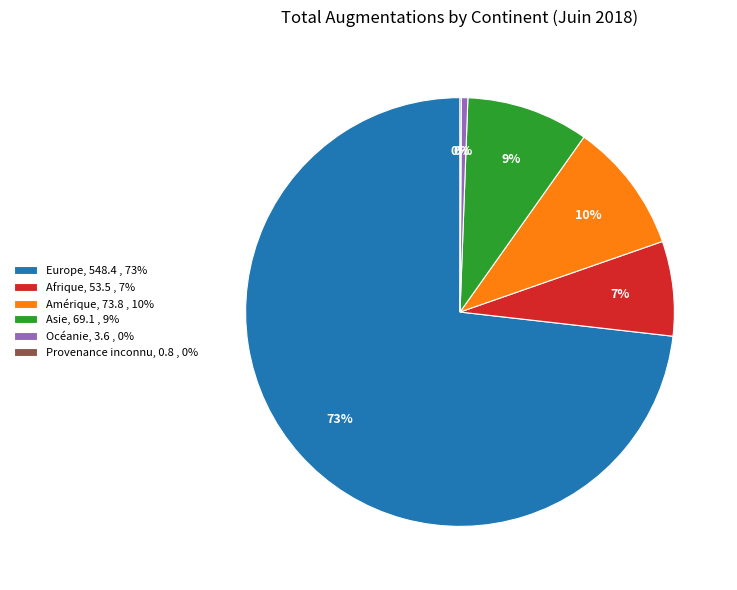

Do Amérique, 73.8 , 10% and Afrique, 53.5 , 7% together represent more than half of the pie?

No